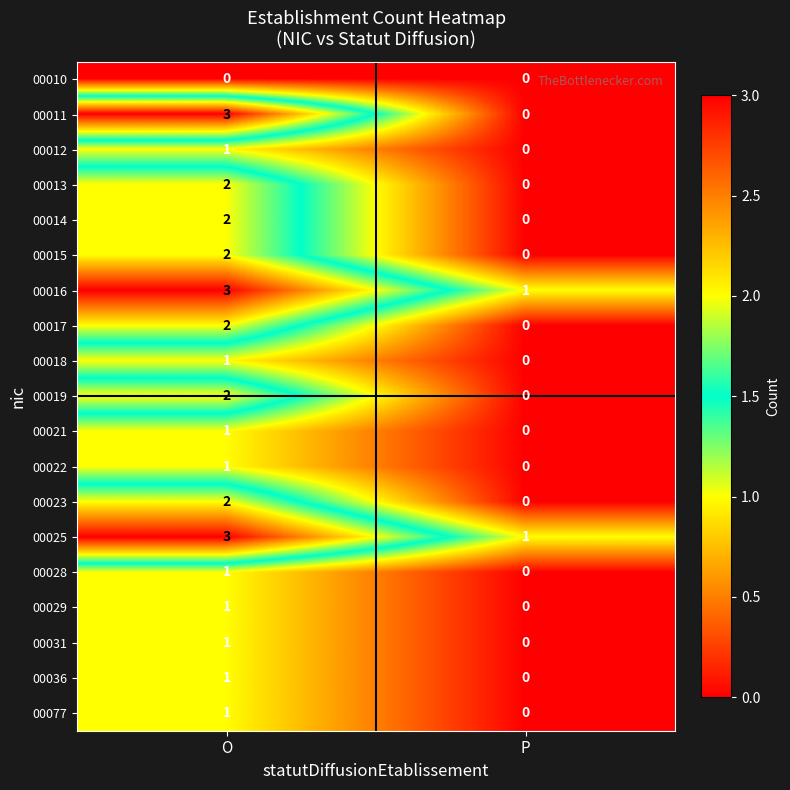

Is the value of 00010 at P greater than the value of 00013 at O?

No